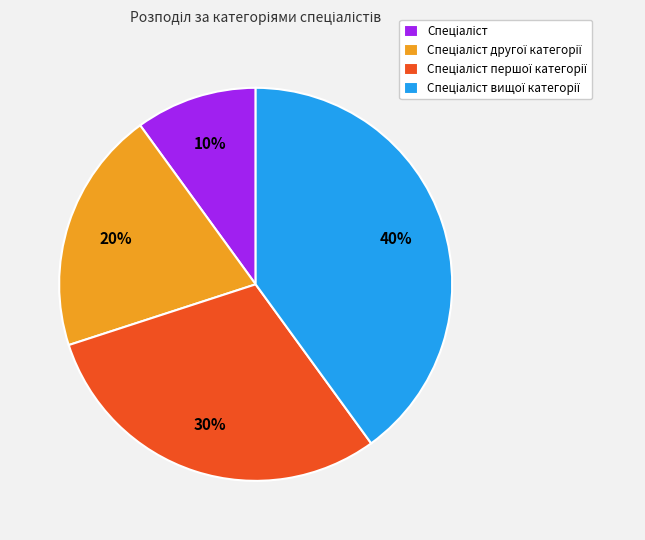

To the nearest percent, what is the difference between the largest and smallest slice percentages?

30%